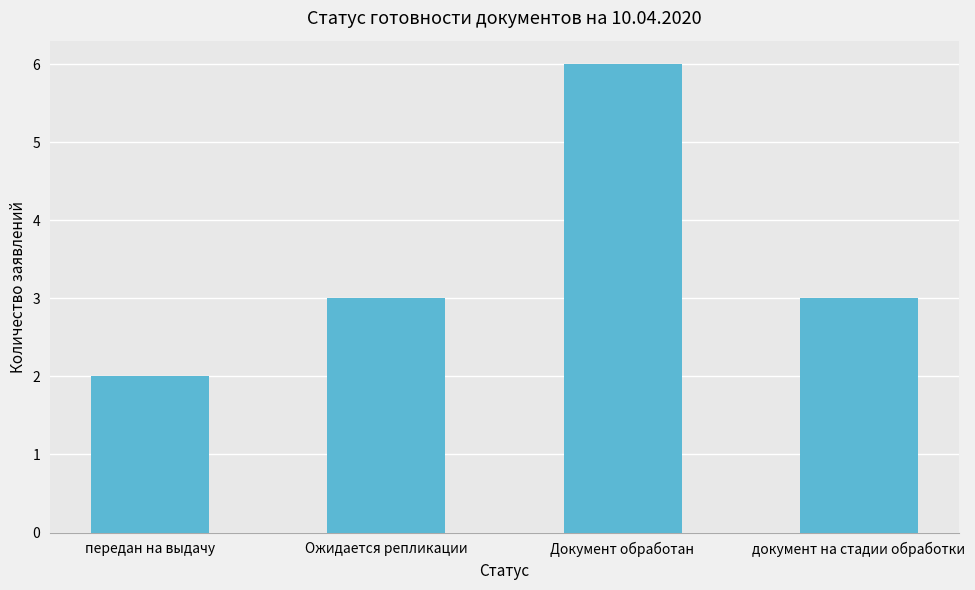

Which has a higher value, передан на выдачу or документ на стадии обработки?

документ на стадии обработки